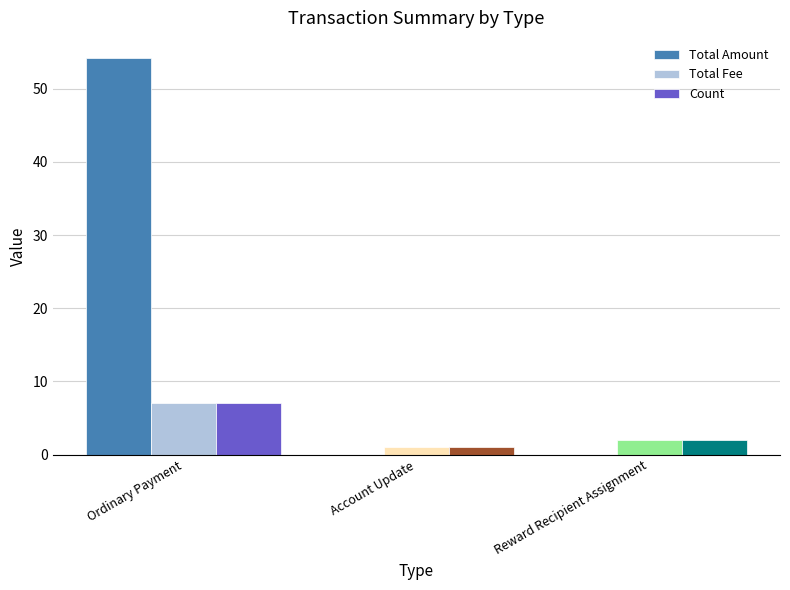

What is the approximate value of Total Fee at Account Update?

1.0